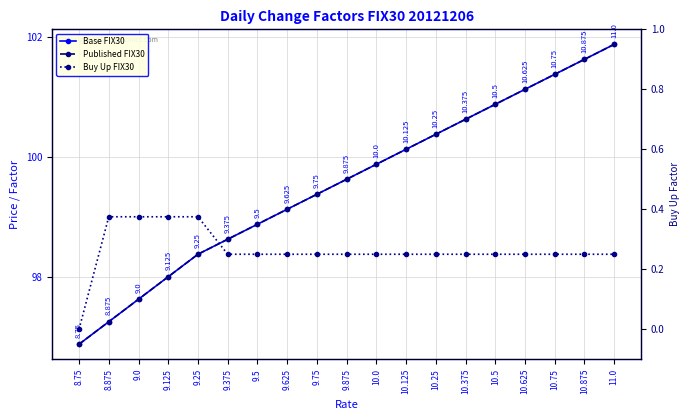

Is the value of Base FIX30 at 10.25 greater than the value of Buy Up FIX30 at 9.375?

Yes